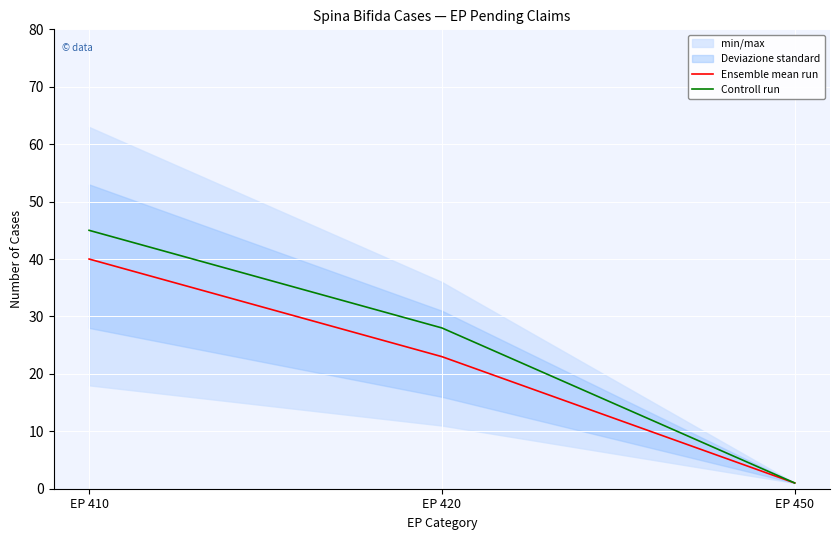

Is the value of Controll run at EP 420 greater than the value of Ensemble mean run at EP 410?

No